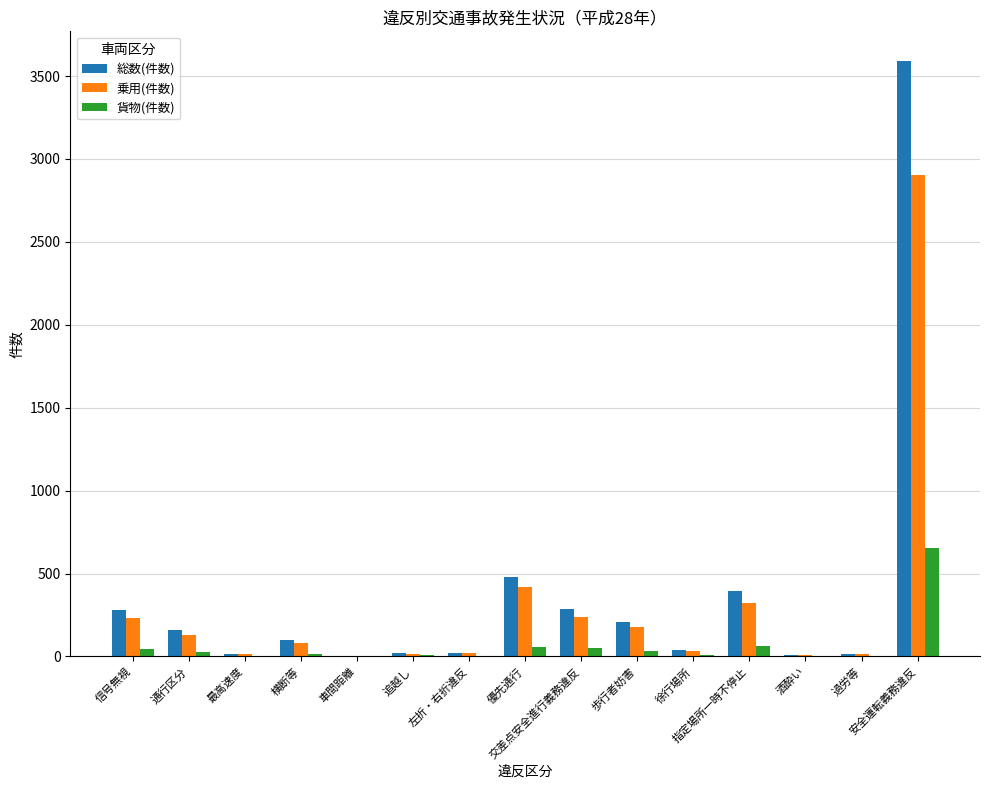

What is the spread (max minus min) of values at 過労等?

14